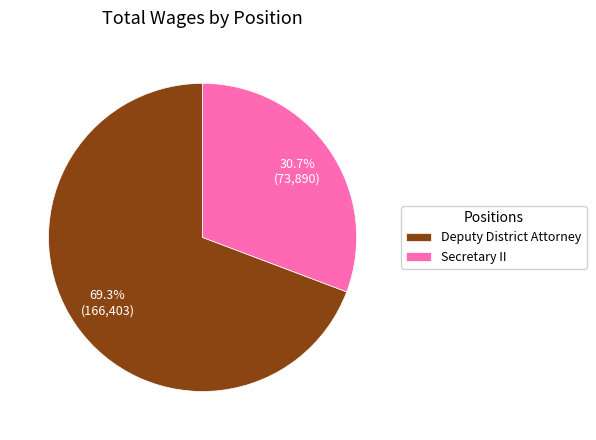

To the nearest percent, what is the average slice percentage?

50%